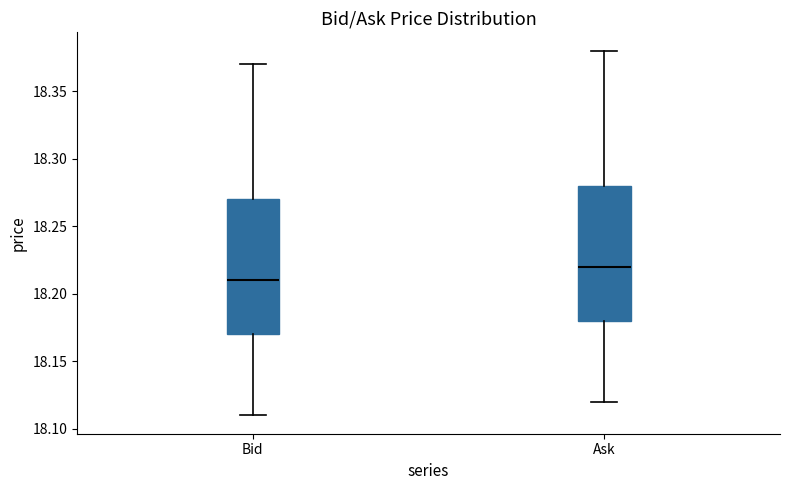

Reading left to right, transcribe this box plot: for each box, give where its median line is, the range the box spans, and where its two whiskers end, as read against the y-axis. The values are not printed on the chart, so give them approximately, as read against the axis.

Bid: median 18.21, box 18.17 to 18.27, whiskers 18.11 to 18.37
Ask: median 18.22, box 18.18 to 18.28, whiskers 18.12 to 18.38